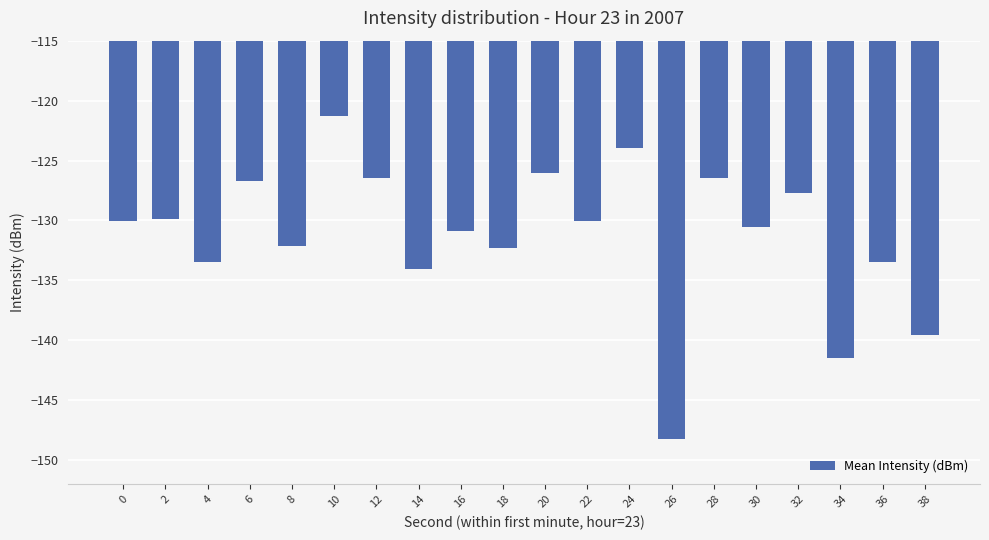

What is the value of the 10th bar from the left?

-132.3